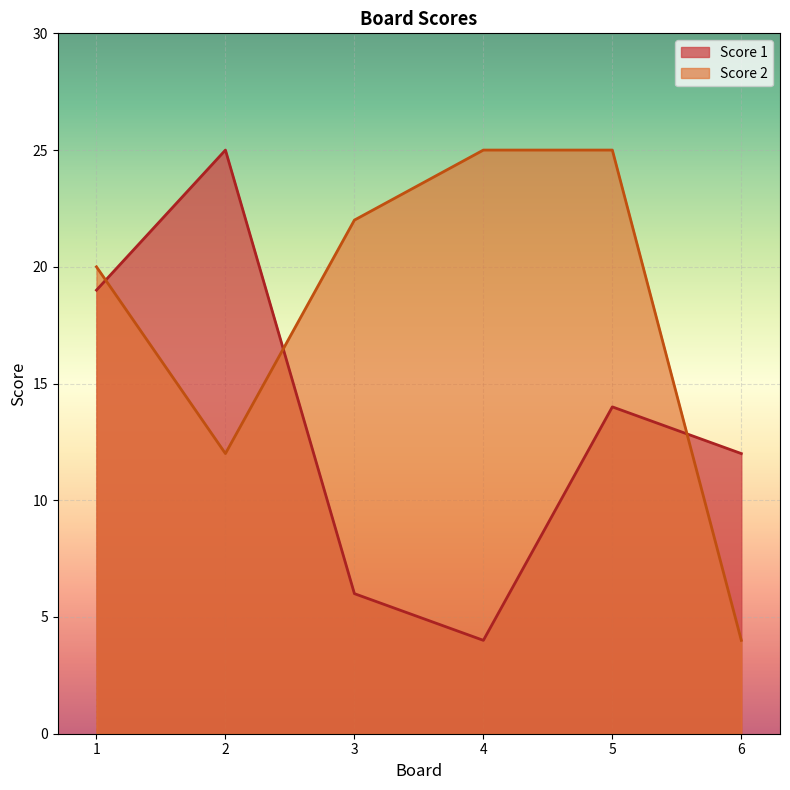

Rank the series by their maximum value, from lowest to highest.

Score 1, Score 2